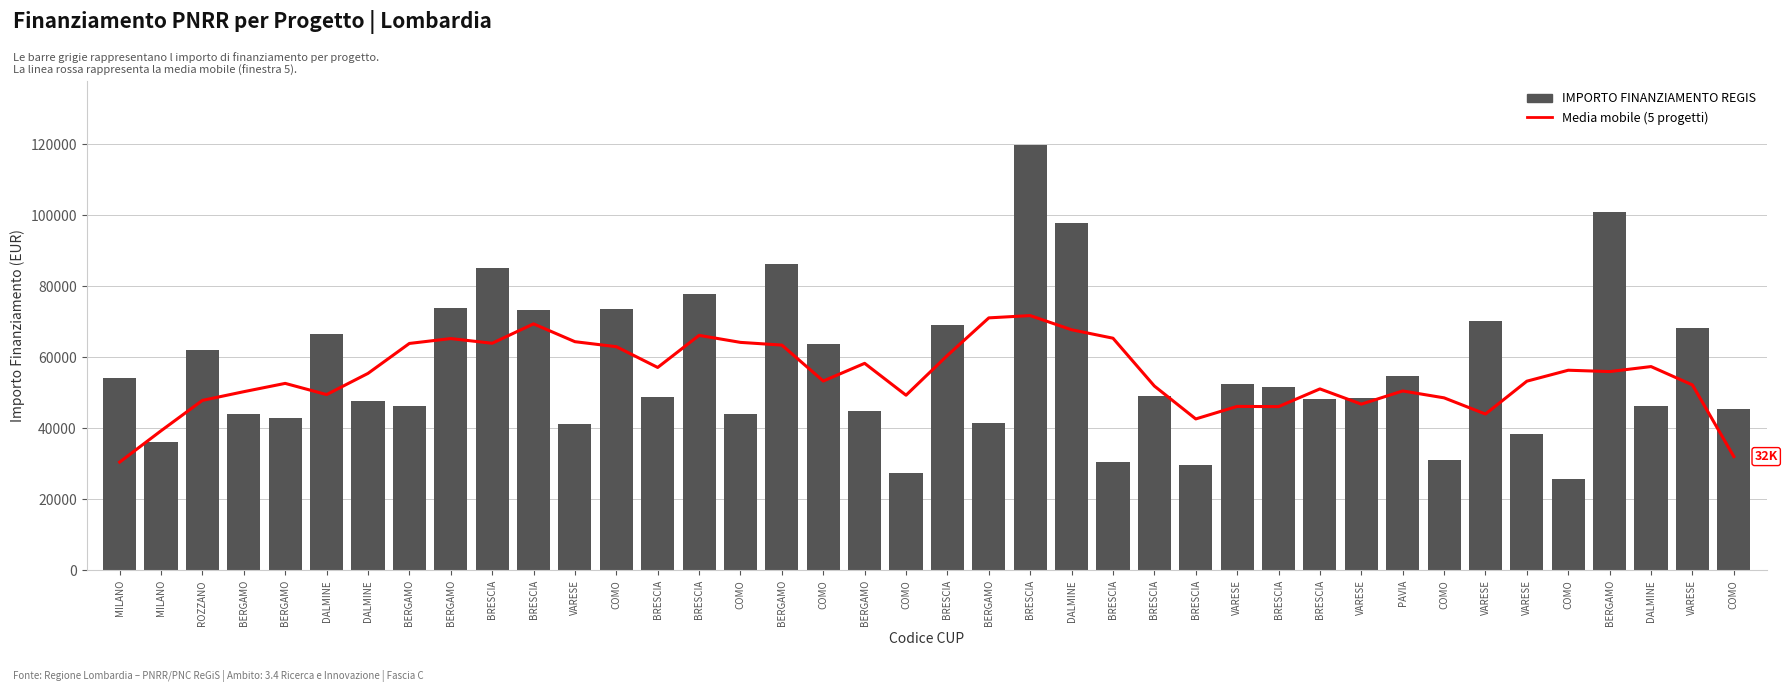

At which label is IMPORTO FINANZIAMENTO REGIS closest to 72812?

BRESCIA